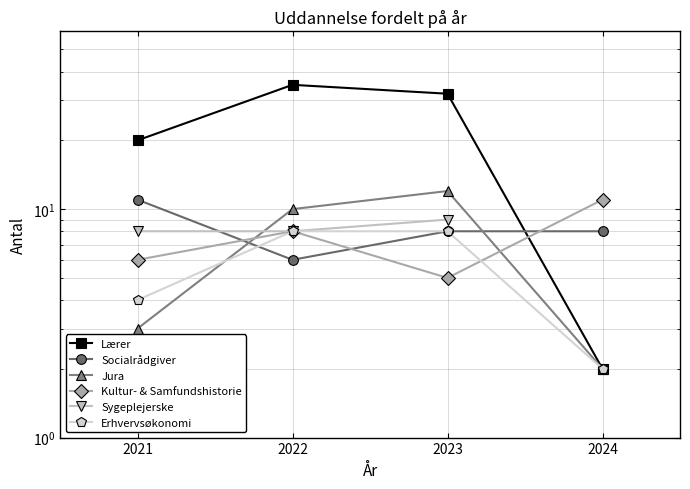

How many data points in Lærer are less than 32?

2